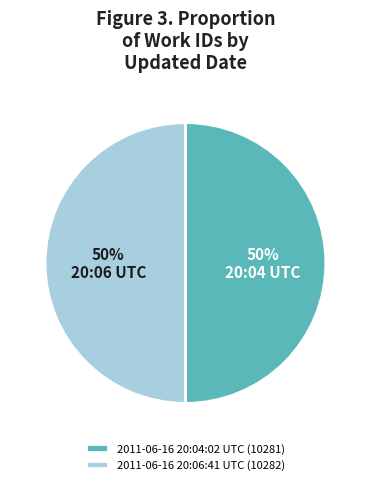

True or false: 2011-06-16 20:04:02 UTC (10281) accounts for 58% of the total.

False